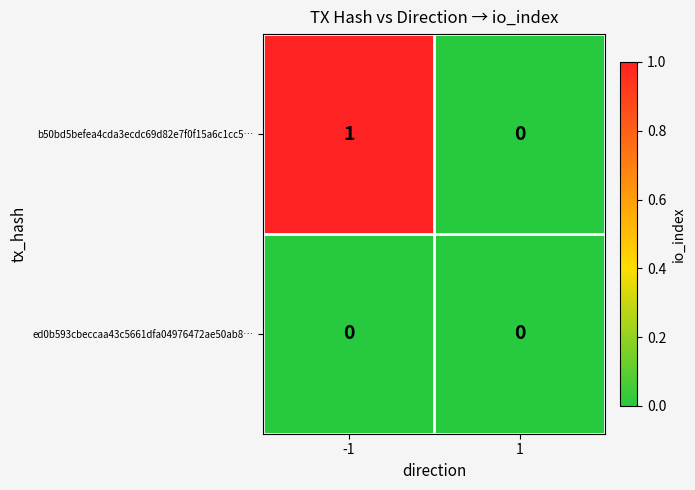

List the series in order of their peak value, lowest first.

ed0b593cbeccaa43c5661dfa04976472ae50ab8…, b50bd5befea4cda3ecdc69d82e7f0f15a6c1cc5…